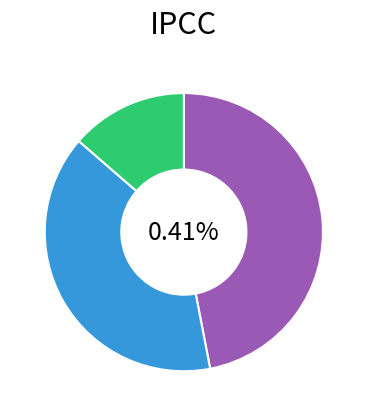

Is Presupuestal the majority of the pie?

No